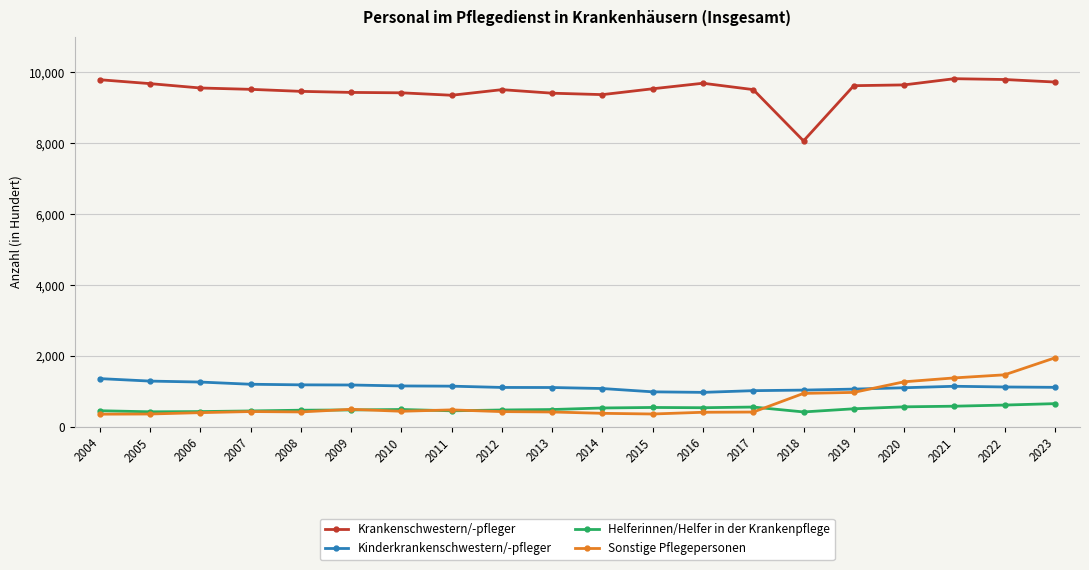

What is the total value across all series at 2021?

12936